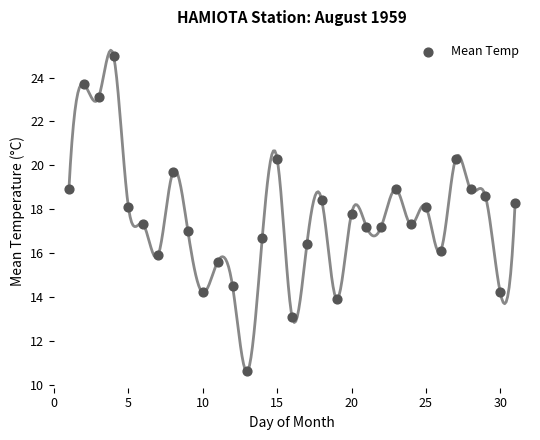

What is the range of X values (max minus min)?

30.0